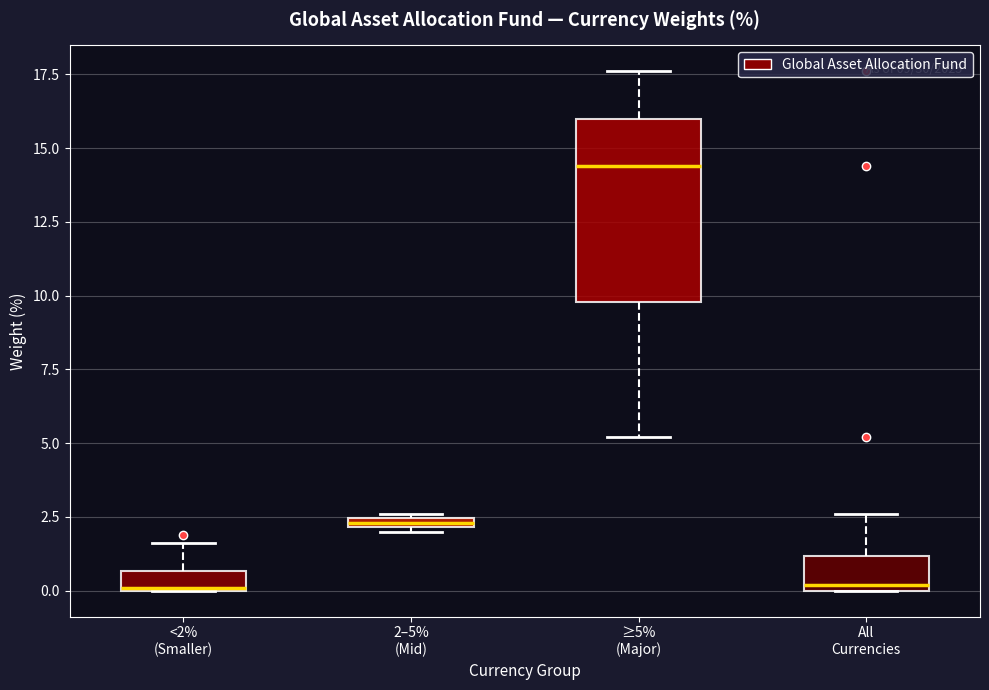

Which box is the tallest, from its lower edge to its upper edge?

≥5% (Major)